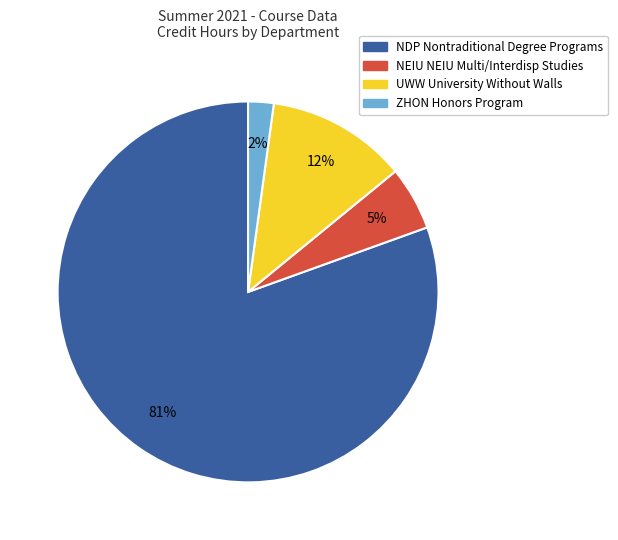

What is the largest slice in the pie chart?

NDP Nontraditional Degree Programs